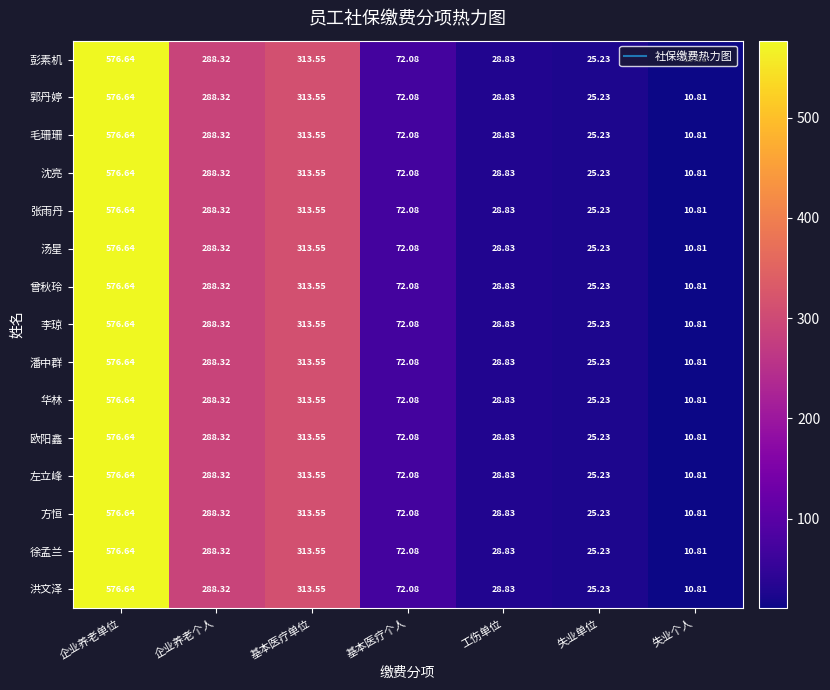

Which category has the lowest value in the 潘中群 series?

失业个人